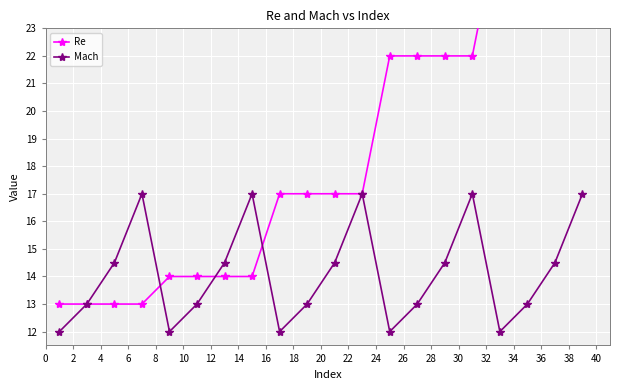

What is the highest value of the Mach series?

17.0